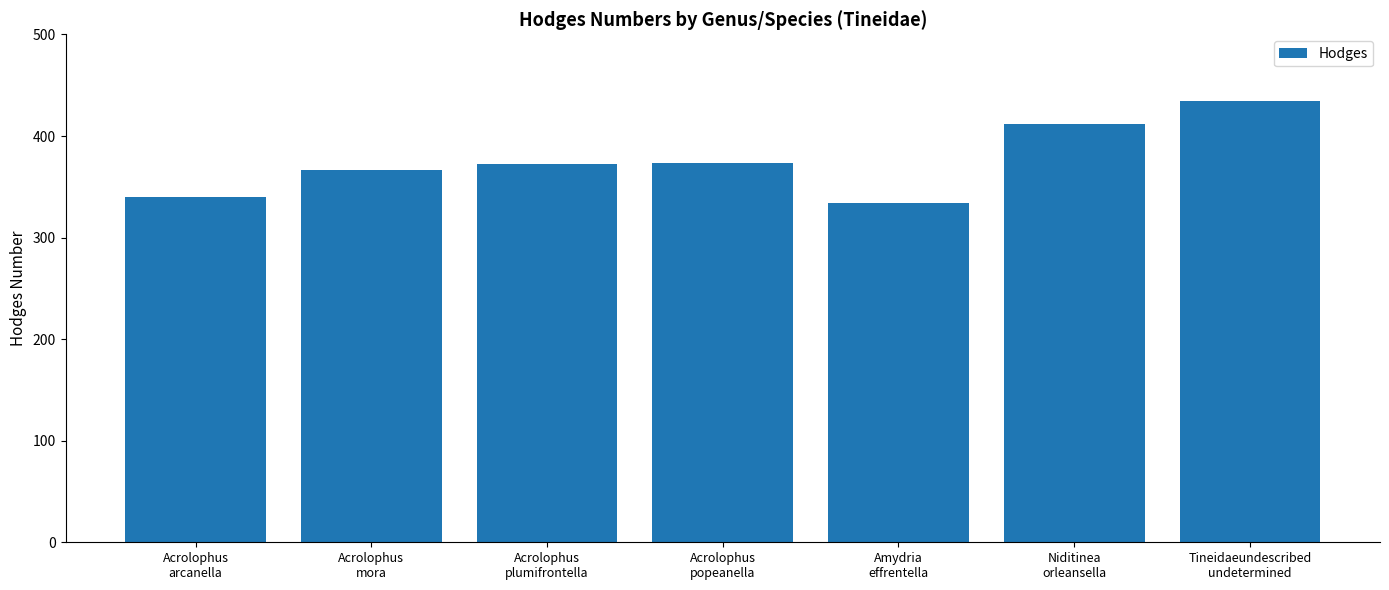

How many categories are shown in the chart?

7